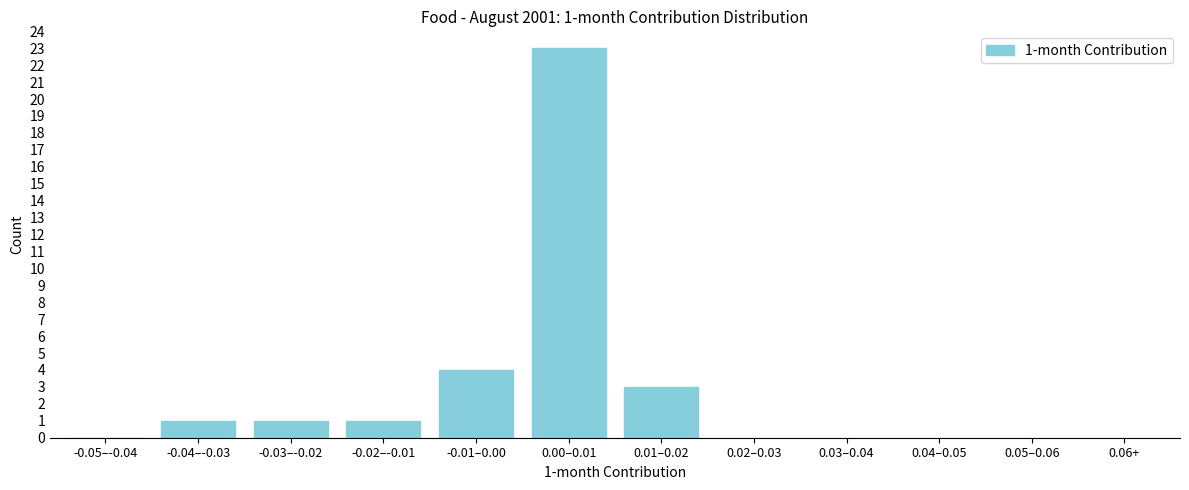

Reading left to right, list all the values displayed in this chart.

-0.05–-0.04=0	-0.04–-0.03=1	-0.03–-0.02=1	-0.02–-0.01=1	-0.01–0.00=4	0.00–0.01=23	0.01–0.02=3